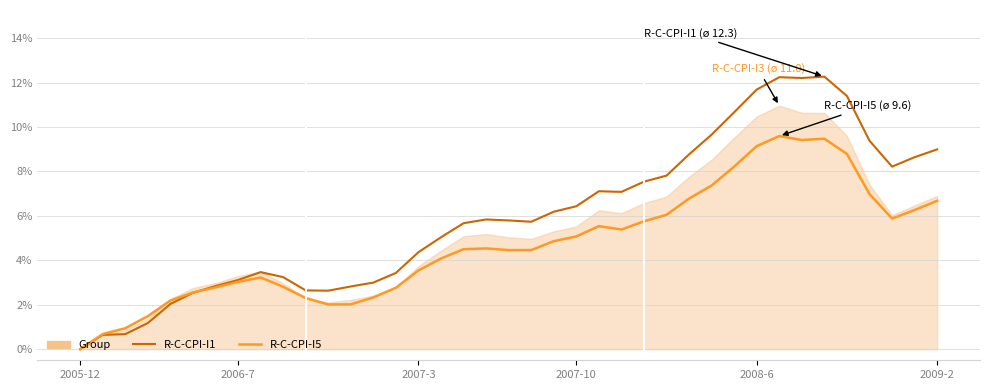

What is the sum of all R-C-CPI-I5 values?

184.0